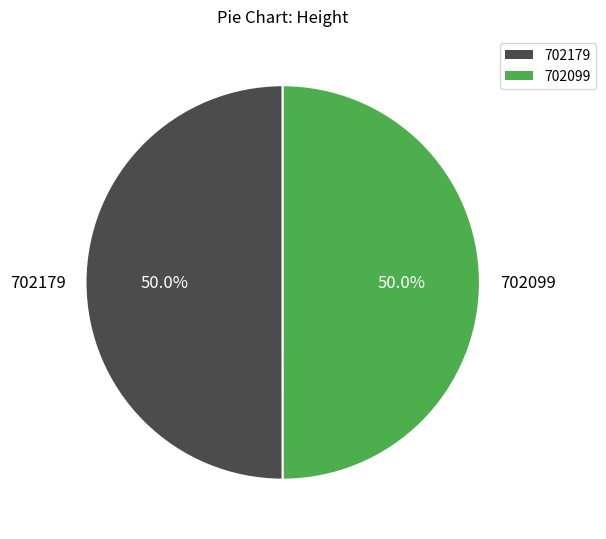

What is the total percentage of 702179 and 702099?

100.0%